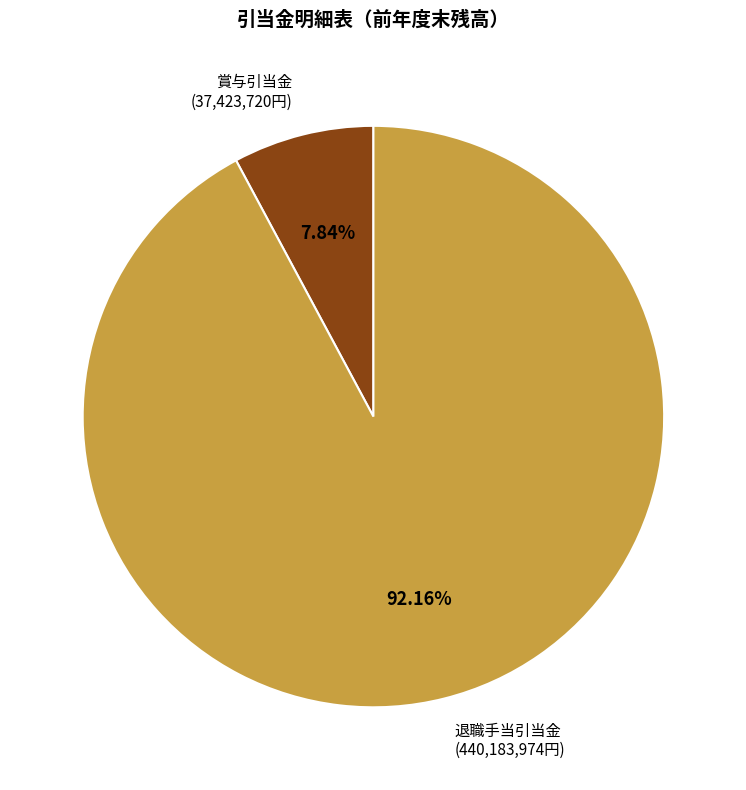

Is there a majority slice in this chart?

Yes